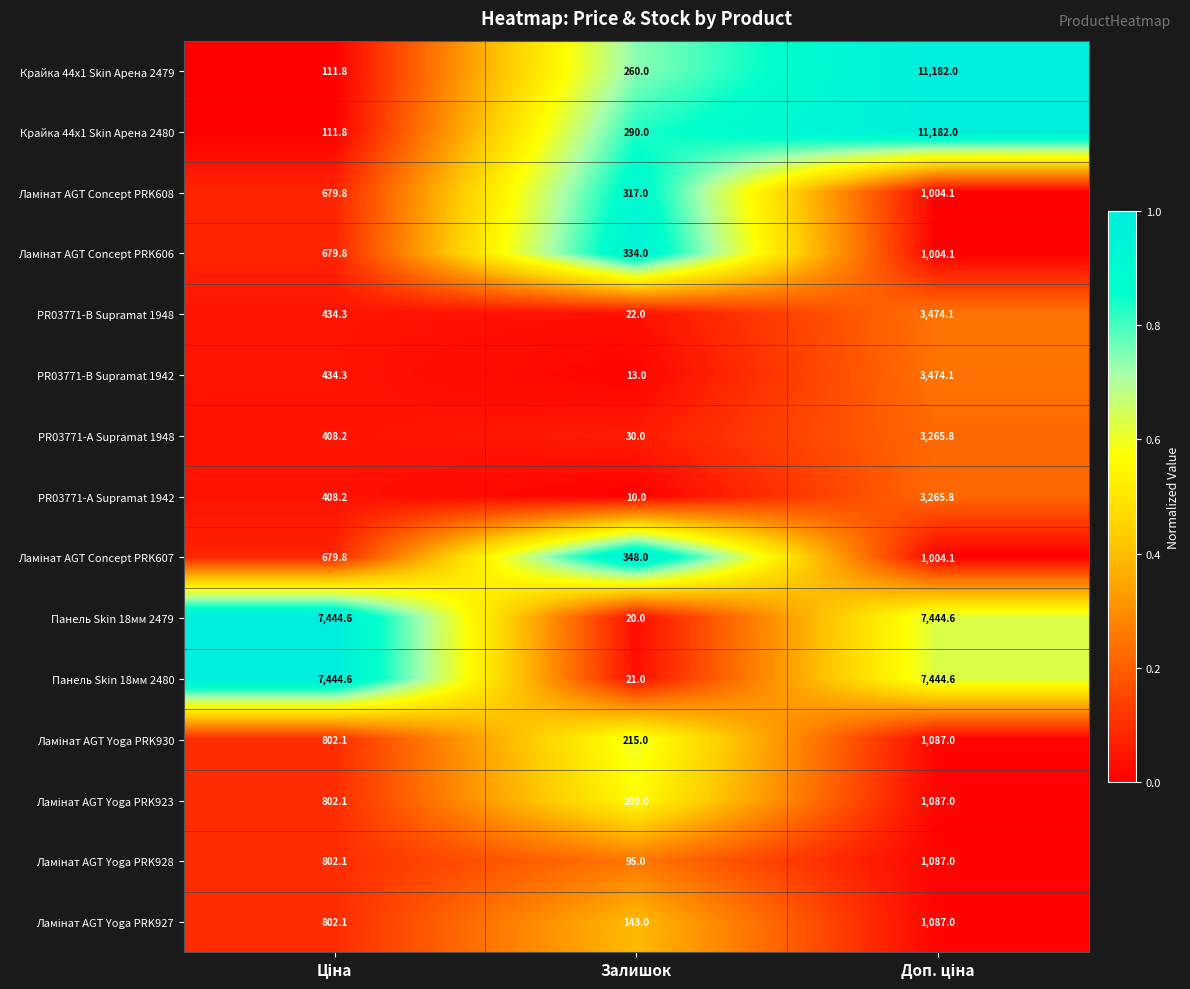

What is the difference between the highest and lowest values at Залишок?

338.0